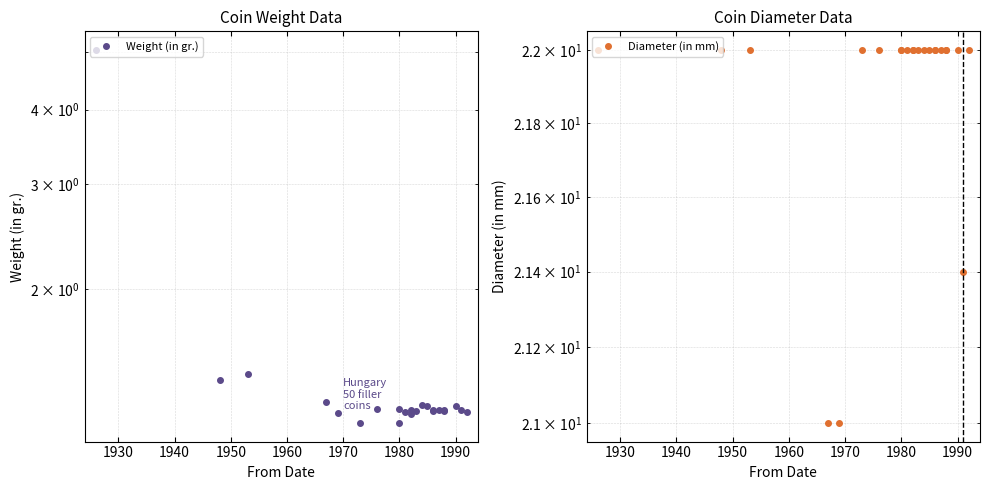

Count the number of data series in this chart.

2